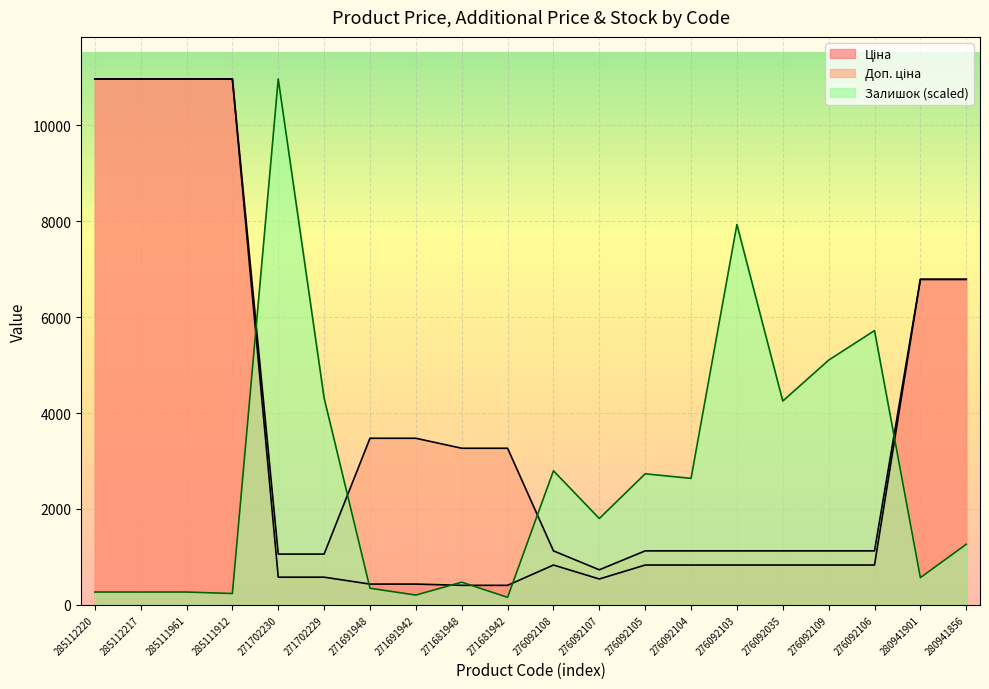

Is the value of Ціна at 276092103 greater than the value of Доп. ціна at 271691948?

No